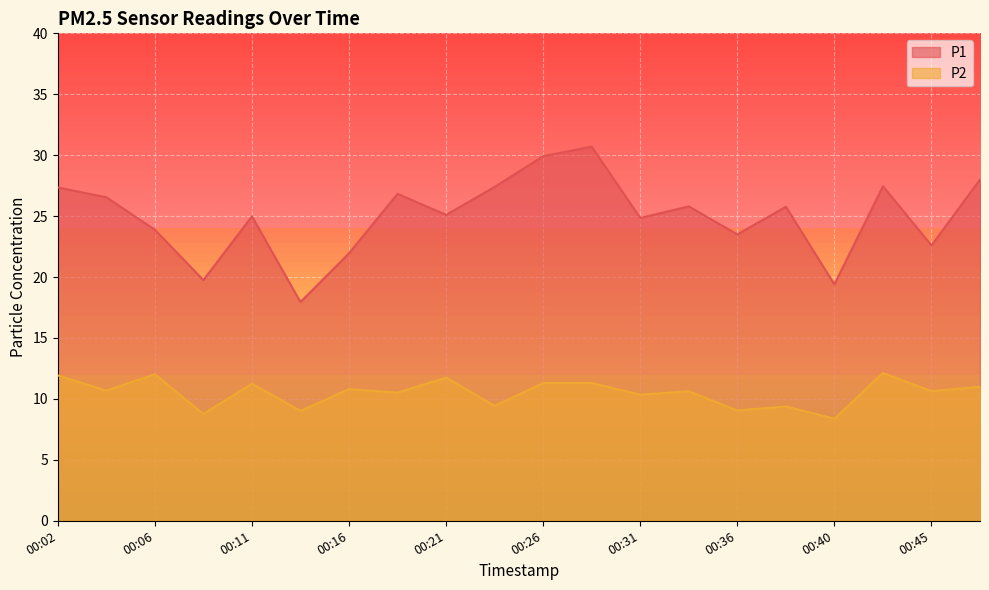

Rank the series at 00:43 from highest to lowest value.

P1, P2